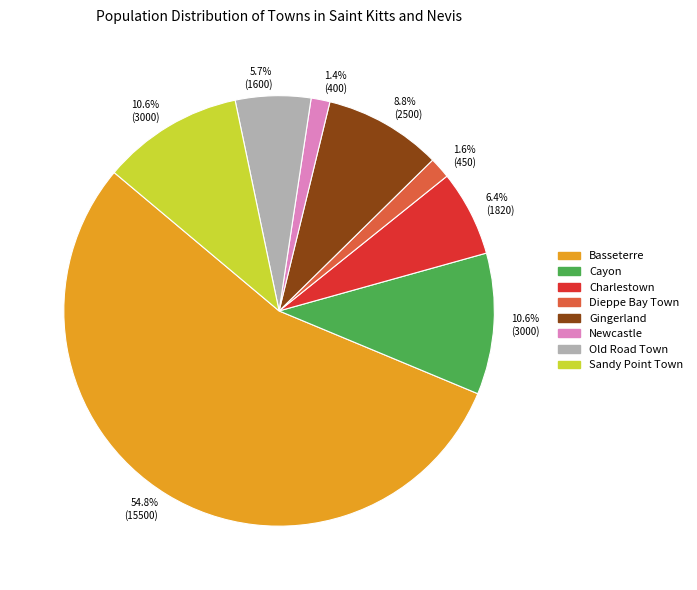

Which category has the biggest portion of the pie?

Basseterre